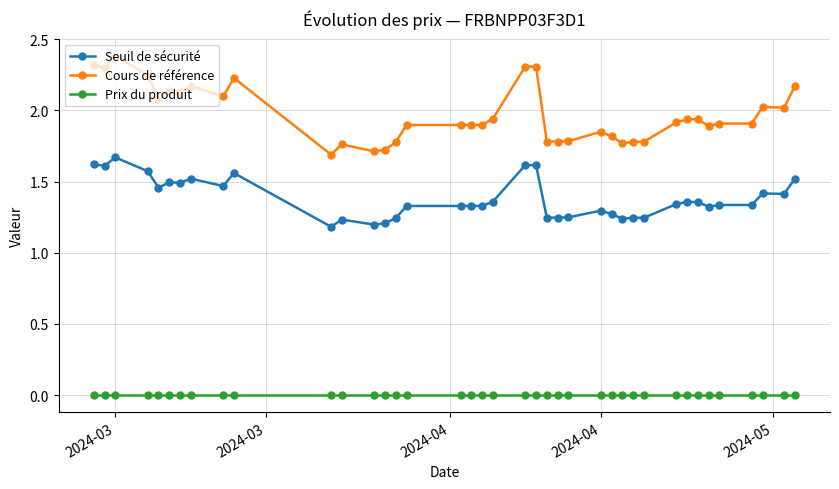

List the series in order of their overall mean, lowest first.

Prix du produit, Seuil de sécurité, Cours de référence